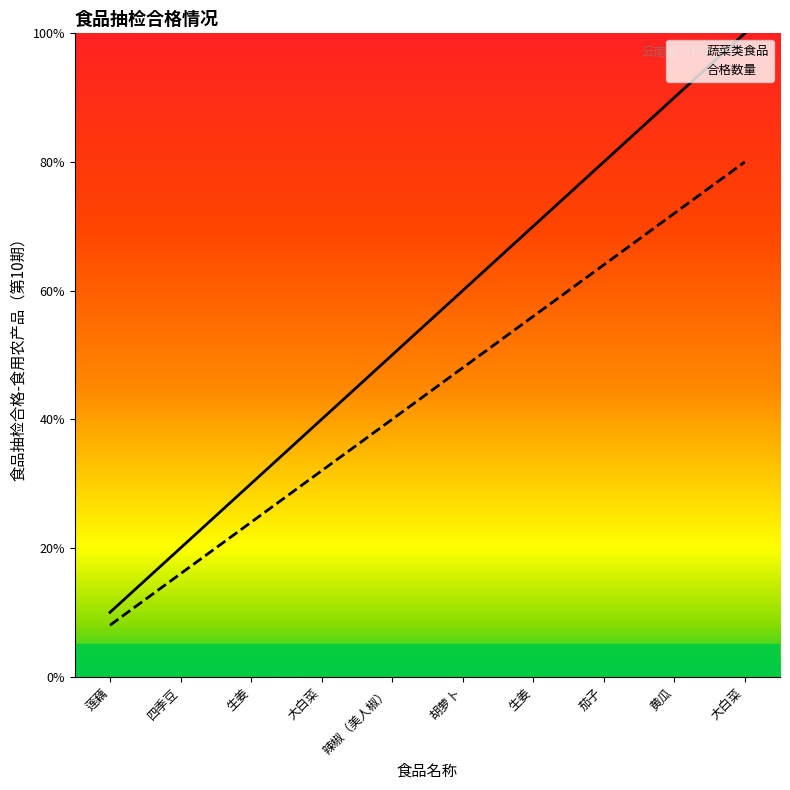

Where does the 蔬菜类食品 series first go above 60?

生姜